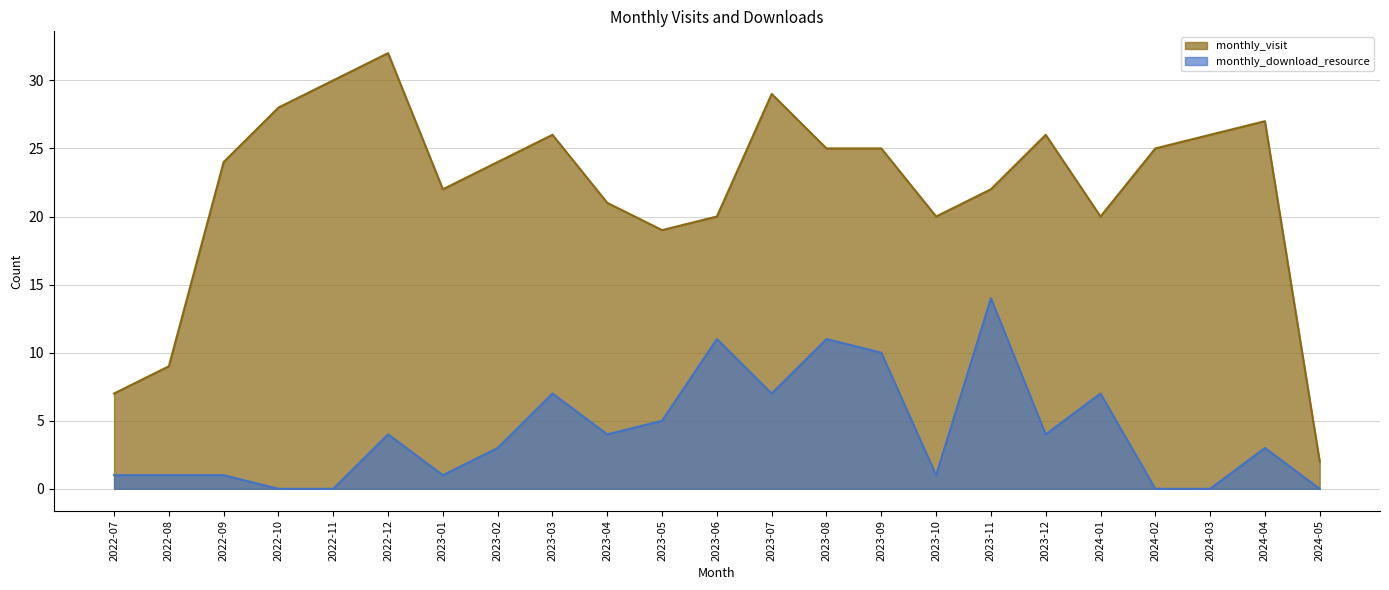

Which has a higher value, 2023-01 or 2022-08?

2023-01